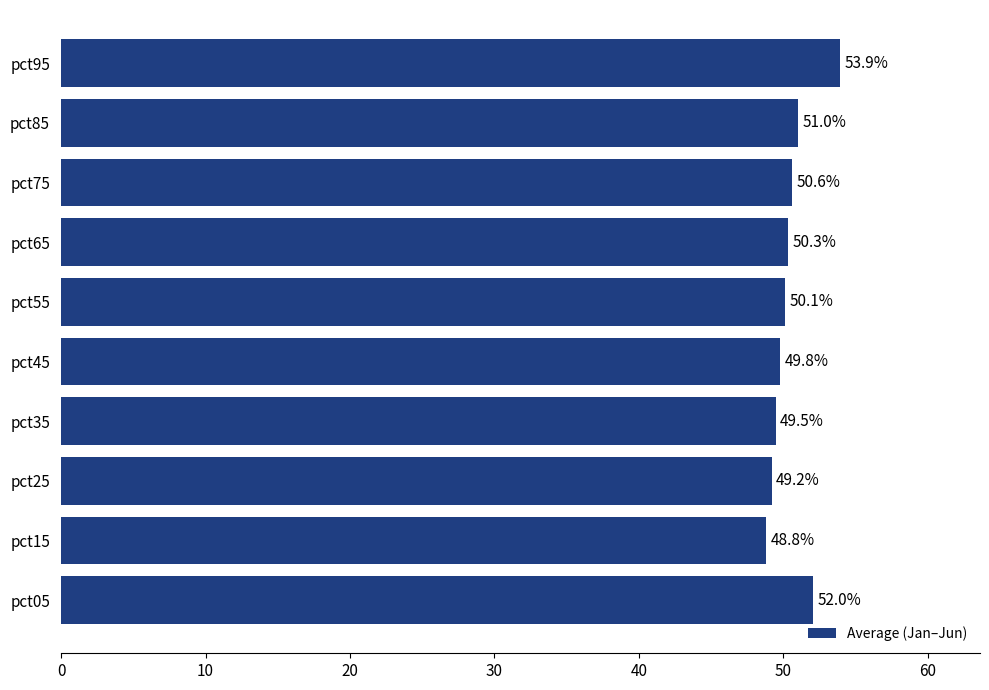

Rank the categories by value from highest to lowest.

pct95, pct05, pct85, pct75, pct65, pct55, pct45, pct35, pct25, pct15